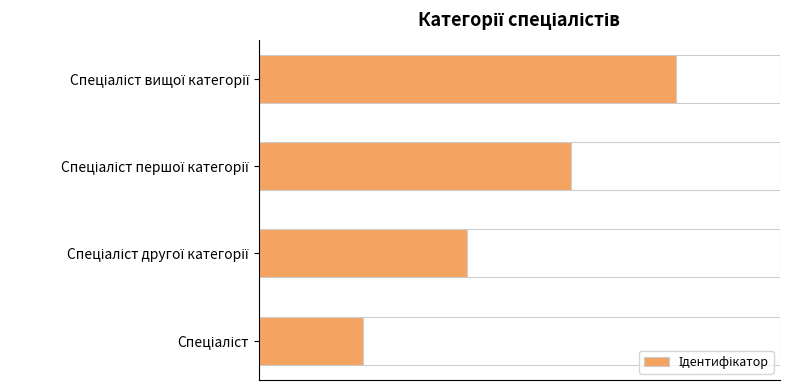

What is the difference between the maximum and minimum values?

3